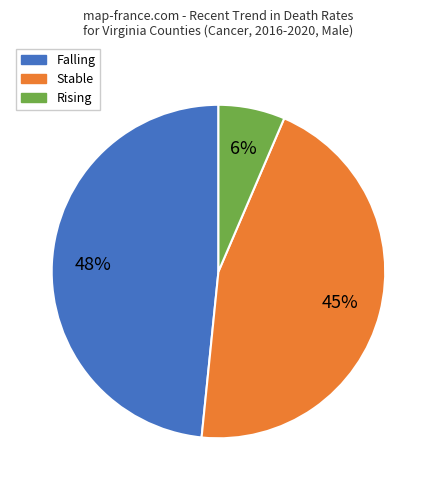

Do Falling and Stable together represent more than half of the pie?

Yes